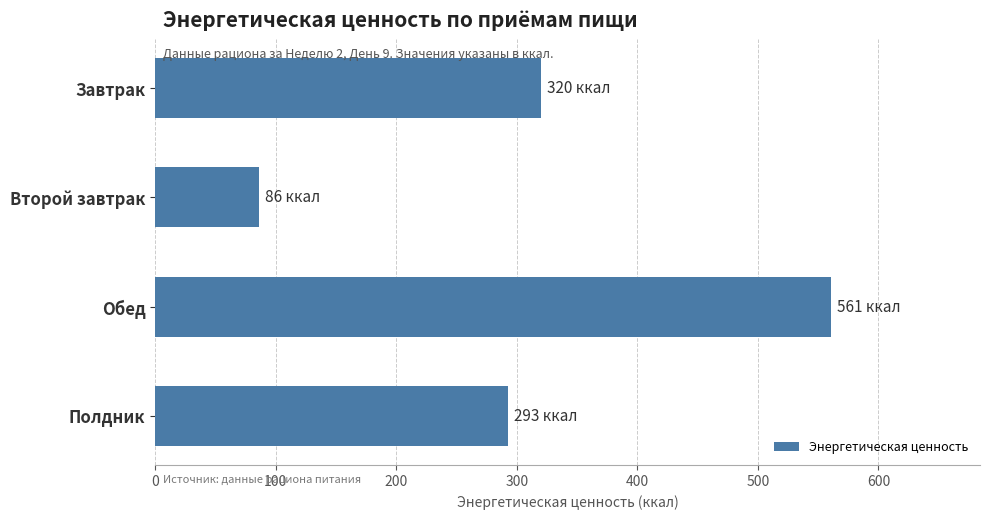

How many categories are shown in the chart?

4